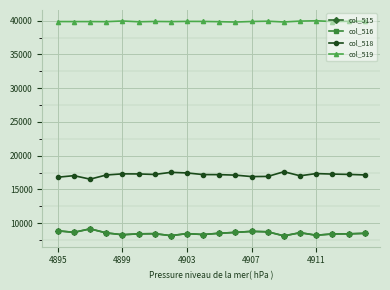

True or false: col_518 and col_516 intersect in this chart.

False